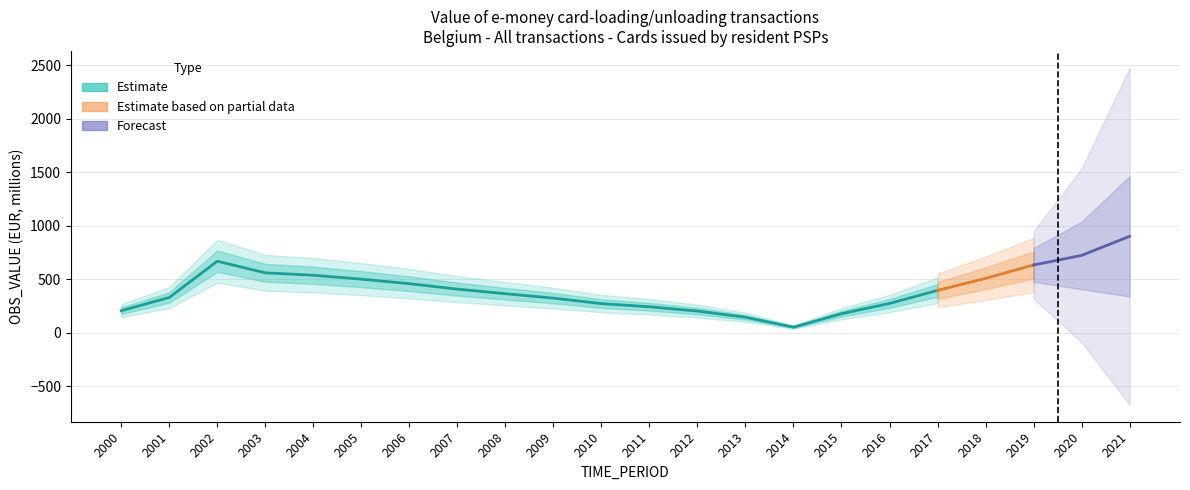

Reading right to left, what are all the values shown in this chart?

2021=900.7	2020=722.2	2019=632.5	2018=507.7	2017=395.2	2016=272.9	2015=177.0	2014=51.3	2013=143.9	2012=201.7	2011=241.9	2010=271.5	2009=322.6	2008=364.2	2007=406.8	2006=458.0	2005=500.2	2004=536.7	2003=559.4	2002=667.9	2001=328.9	2000=205.1